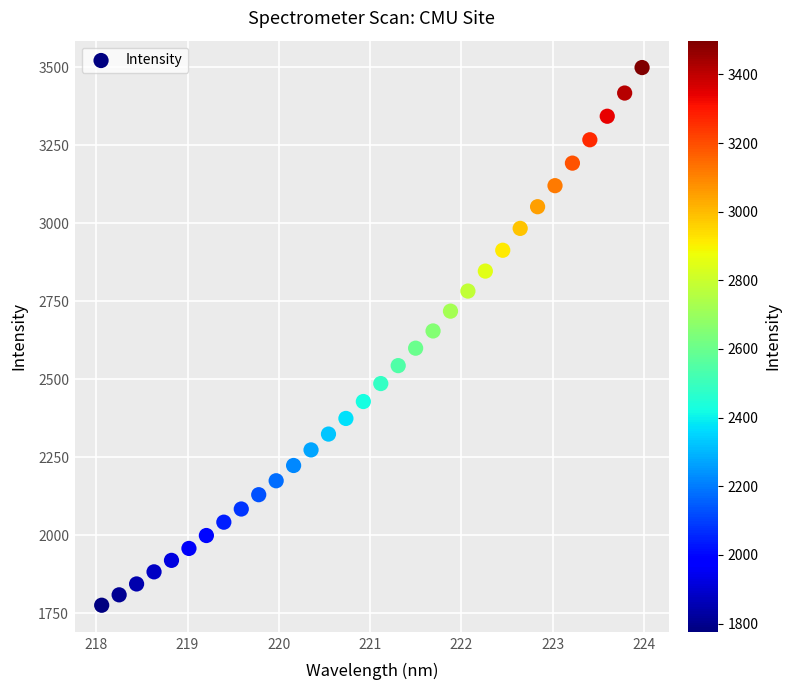

What is the range of Y values (max minus min)?

1723.3